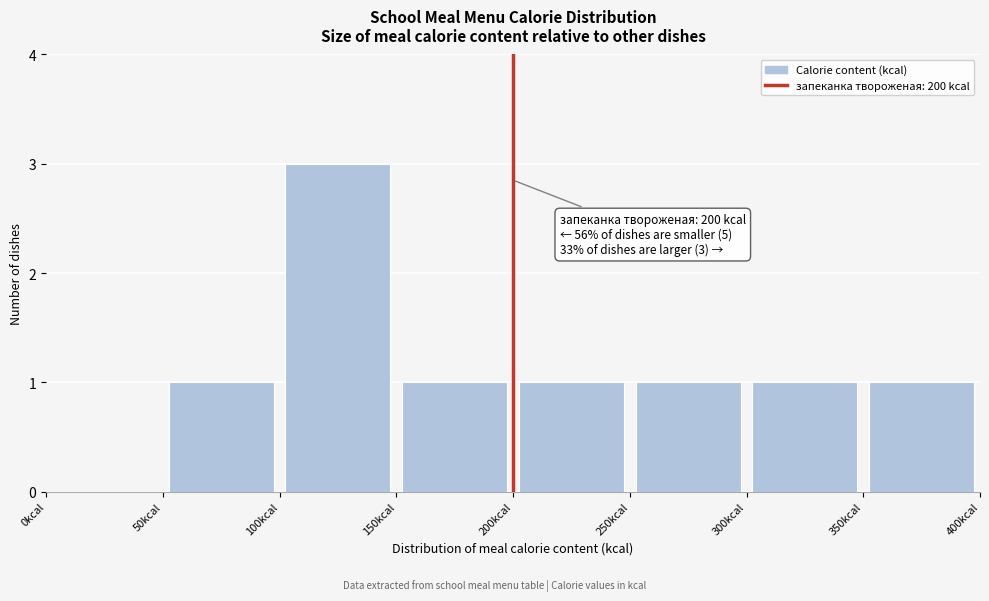

Over which range of the x-axis is the bar tallest?

100 to 150